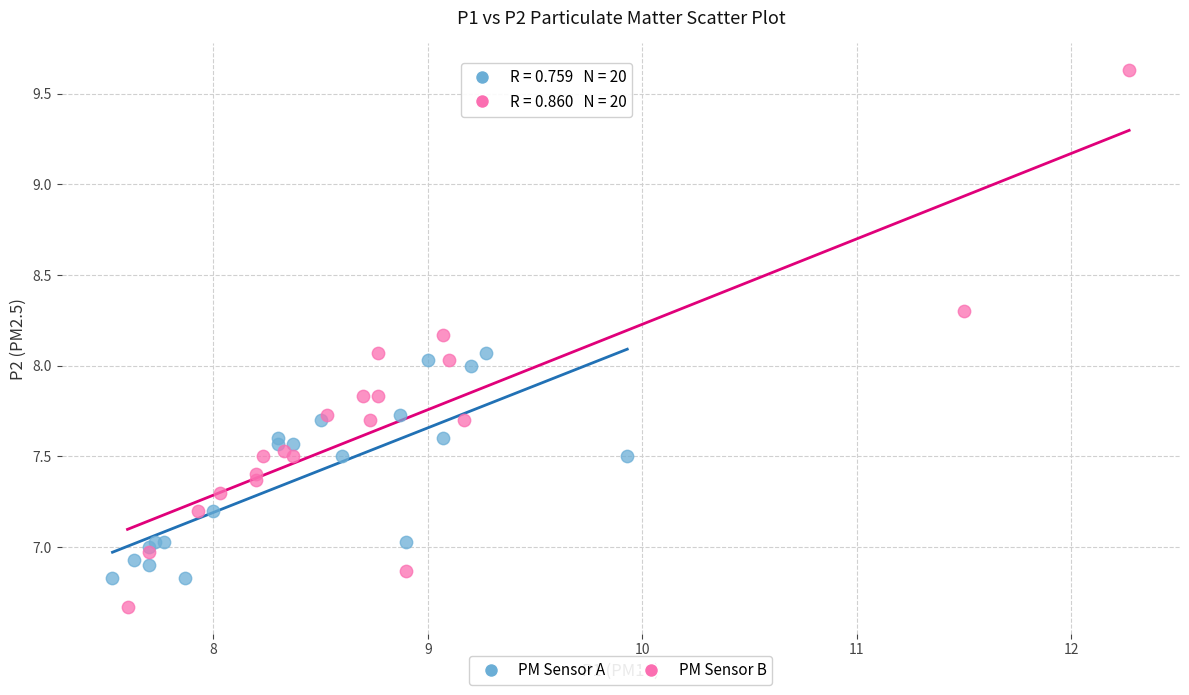

Which series reaches the minimum Y coordinate?

PM Sensor B